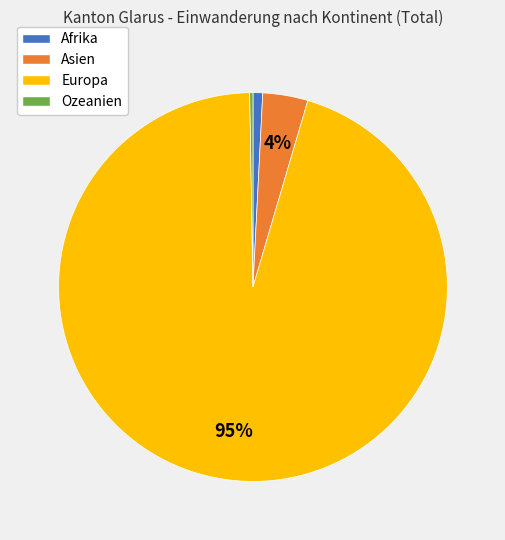

Which slice is the largest?

Europa